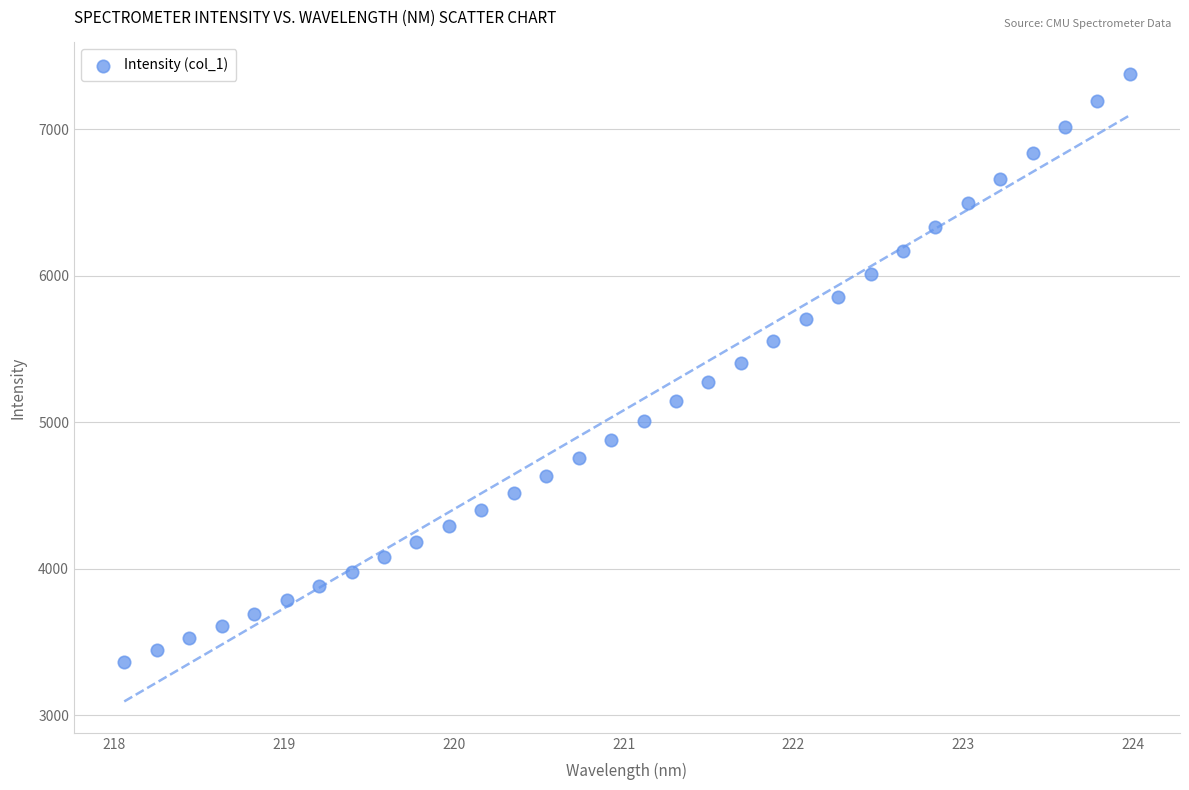

What is the range of Y values (max minus min)?

4013.3